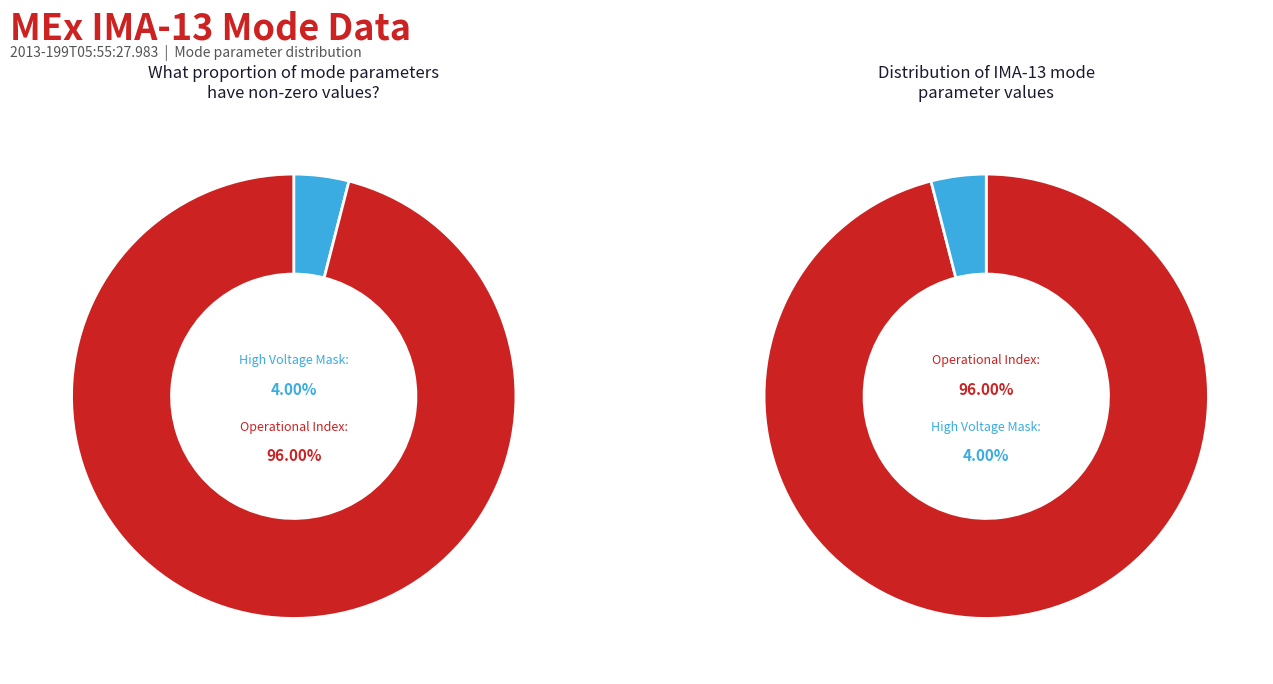

Which slice represents more than half of the pie?

Operational Index